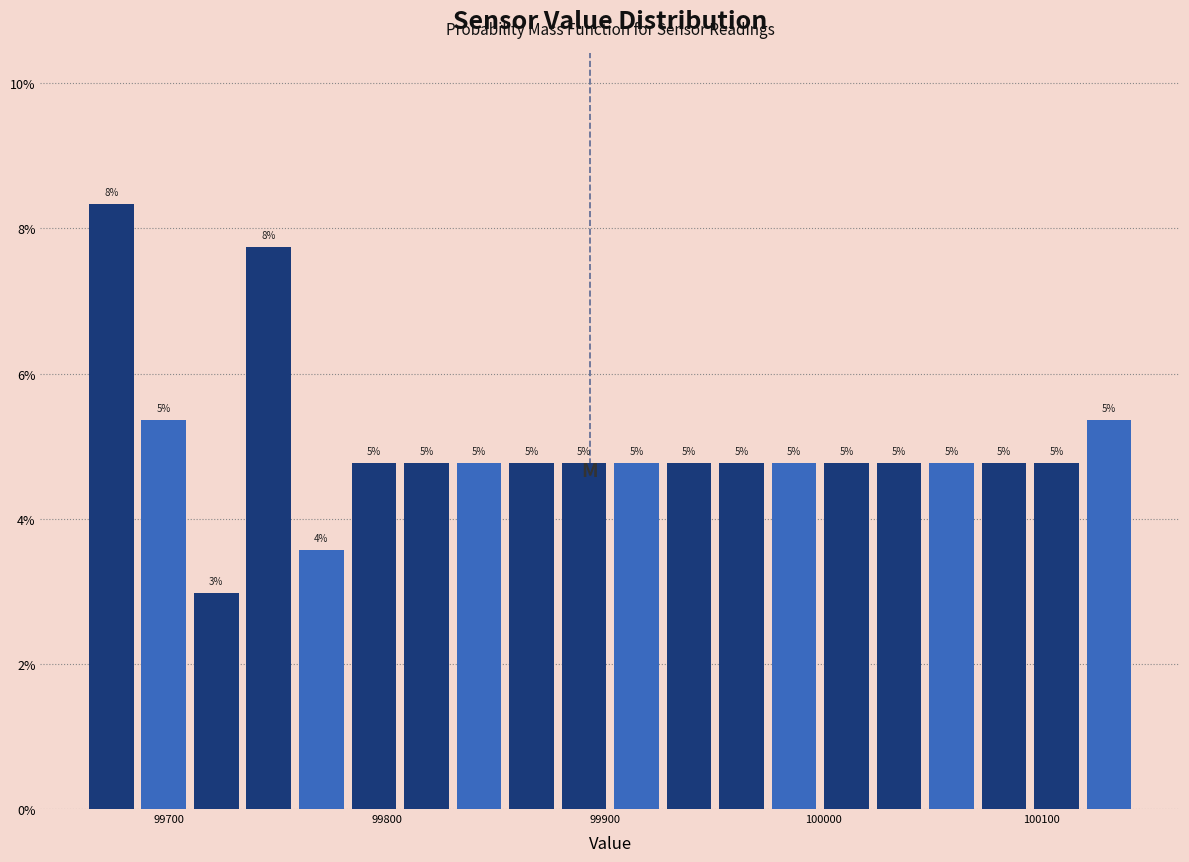

Read against the x-axis, roughly where is the centre of the tallest bar?

99670